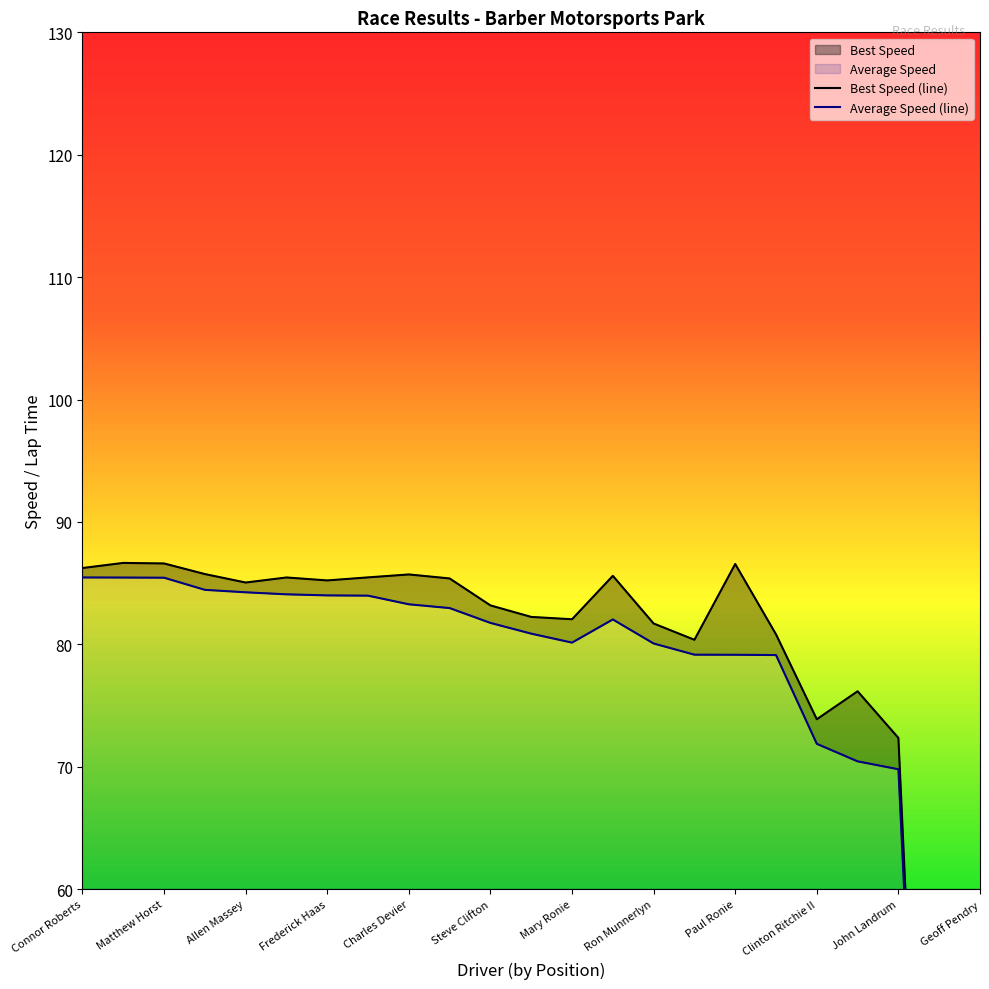

At which category does the chart reach its peak across all series?

Dana Webster